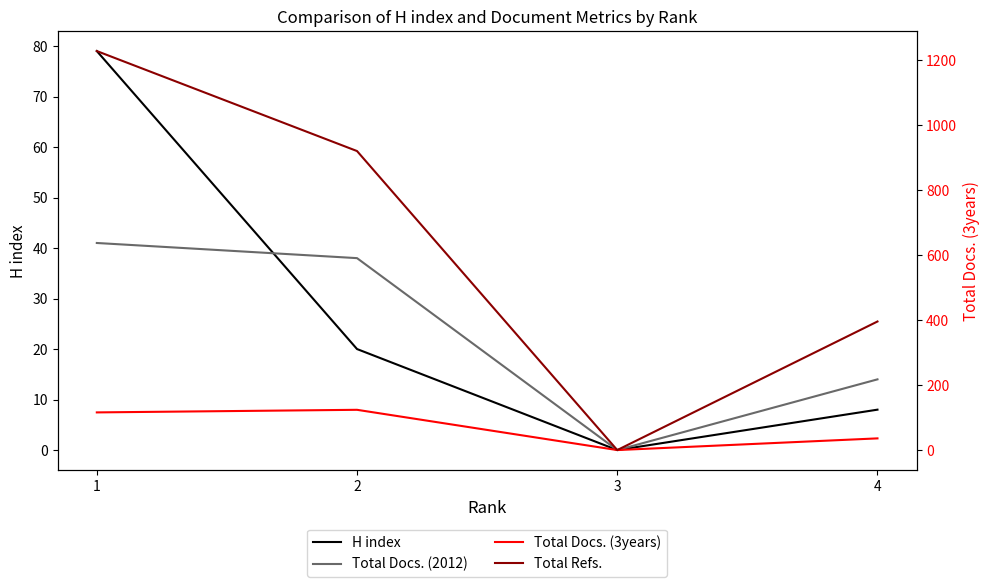

Is the value of H index at 2 greater than the value of Total Docs. (3years) at 3?

Yes